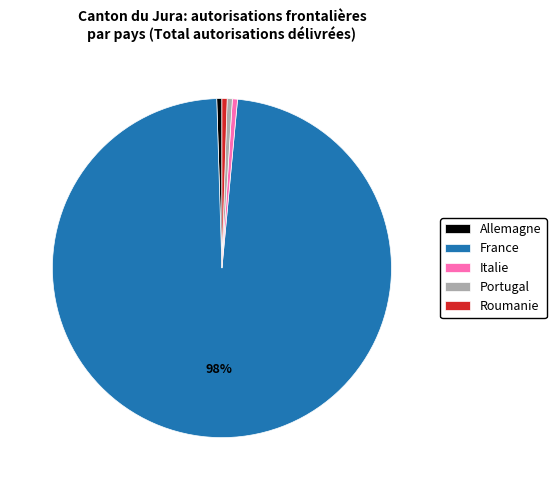

To the nearest percent, what is the average slice percentage?

20%